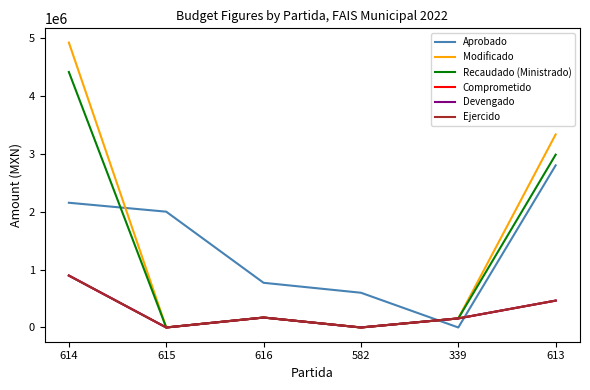

Does the chart have visible grid lines?

No